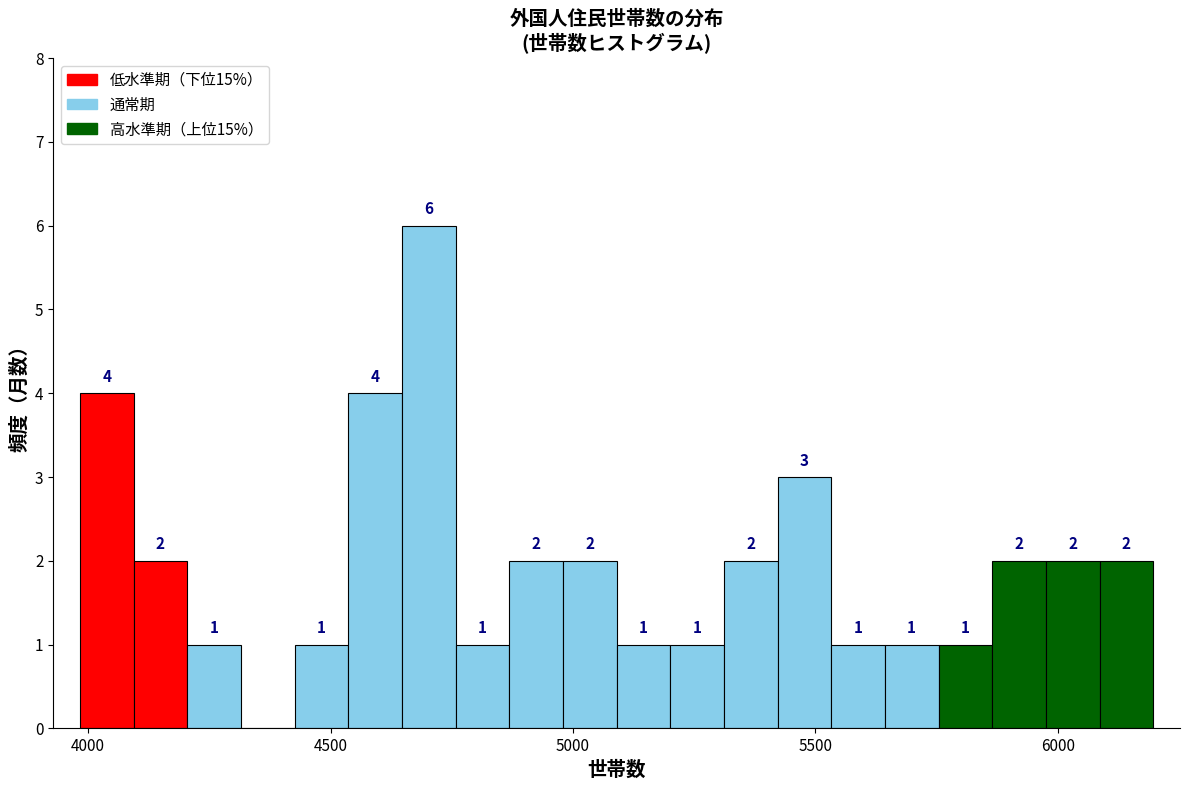

Around what value on the x-axis is the tallest bar? Give the approximate position of its centre, as read against the axis.

4700